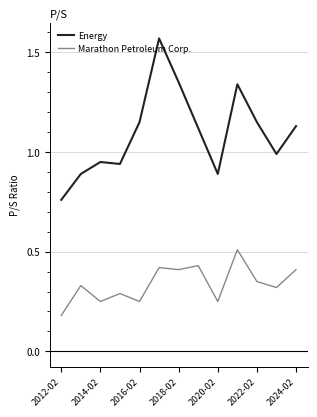

Rank the series by their maximum value, from lowest to highest.

Marathon Petroleum Corp., Energy